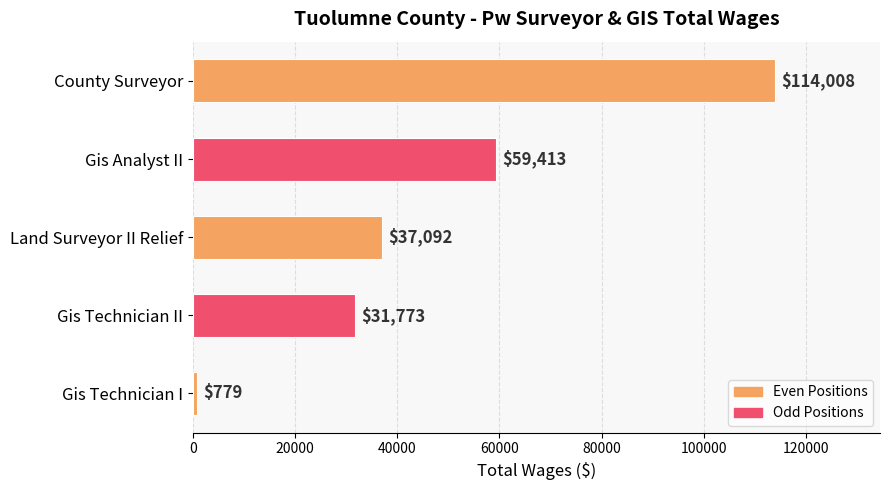

Are the bars horizontal?

Yes